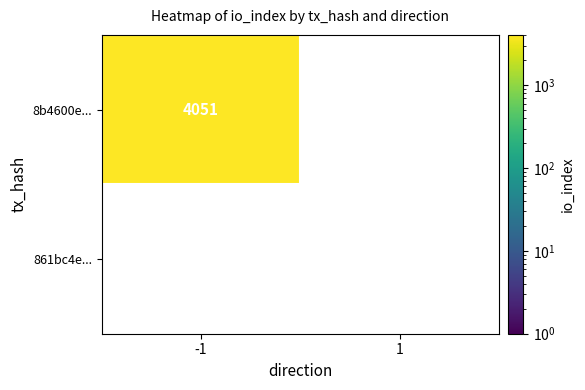

What is the average value of the 8b4600e789eda3b7479b4e4ee9fdac1f89449c2 series?

2026